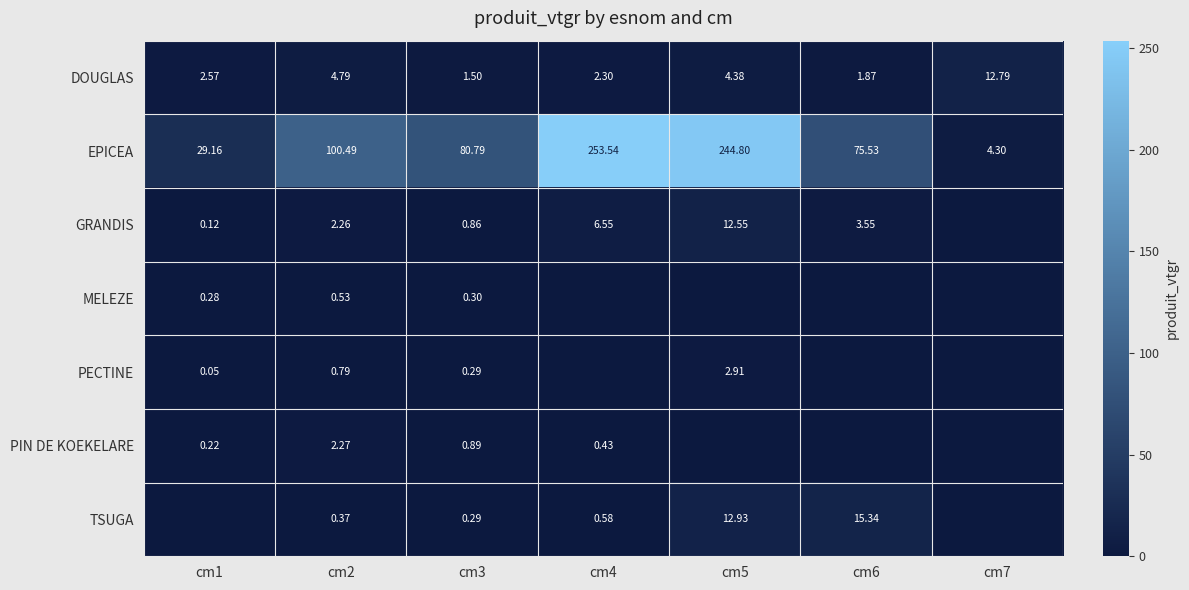

Read the EPICEA value at cm6.

75.5